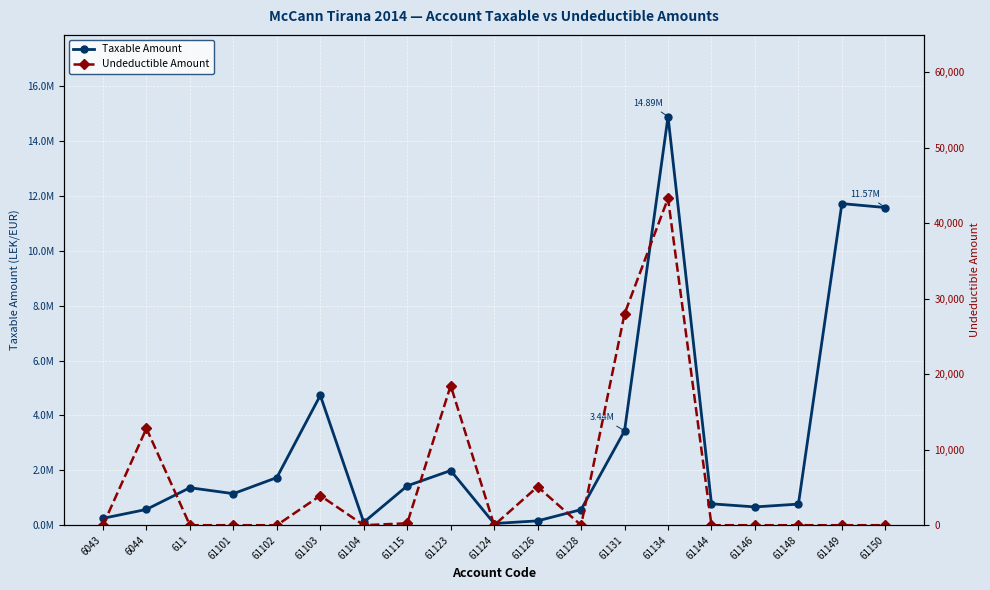

Is it true that Undeductible Amount equals 0.0 at 61104?

True